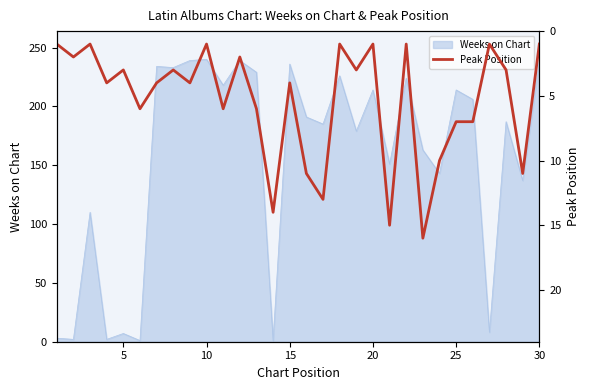

True or false: Weeks on Chart has a value of 374 at 25.

False